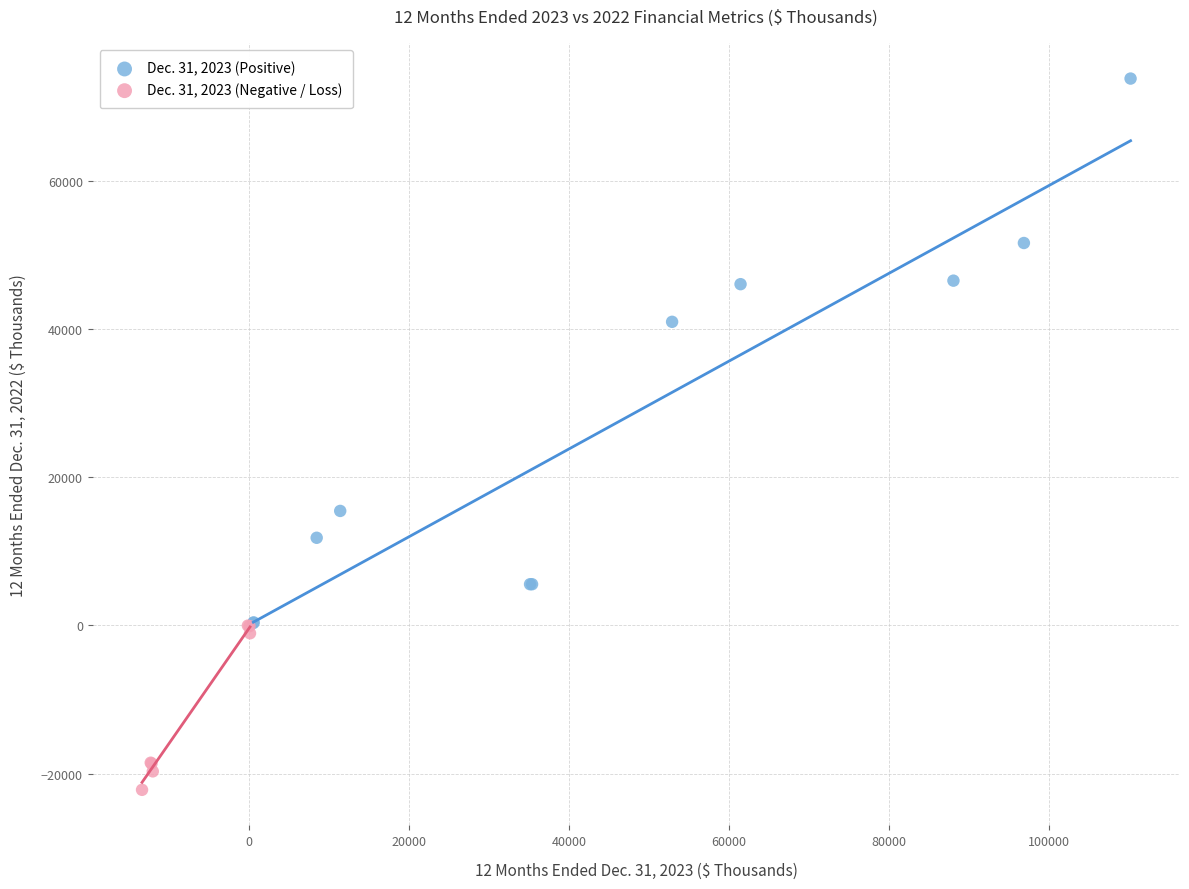

Which series contains the lowest Y value?

Dec. 31, 2023 (Negative / Loss)